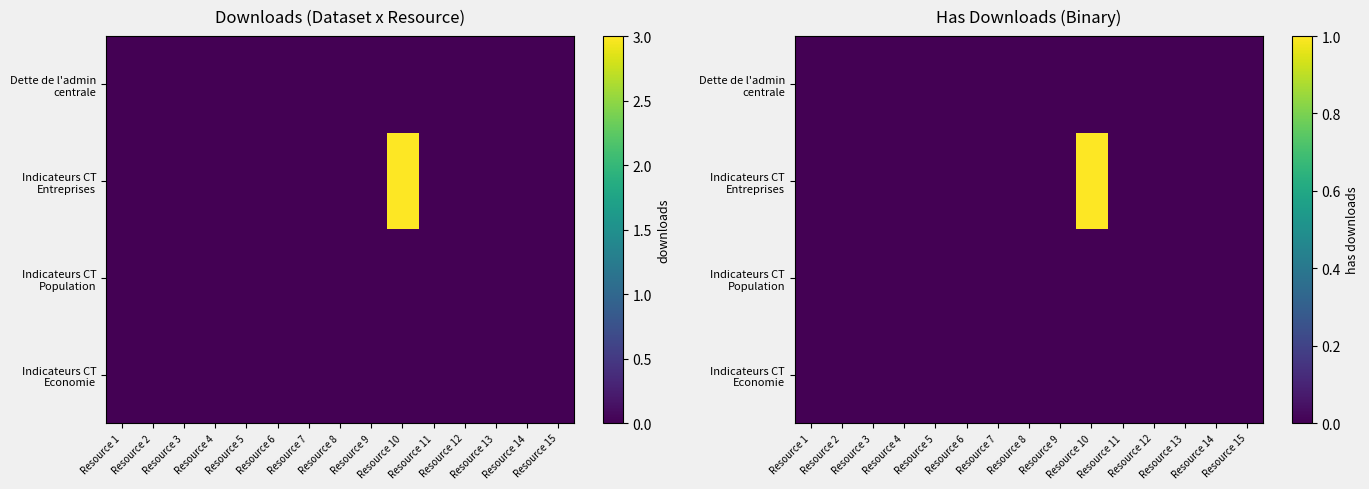

Which category has the lowest value across all series?

Resource 1